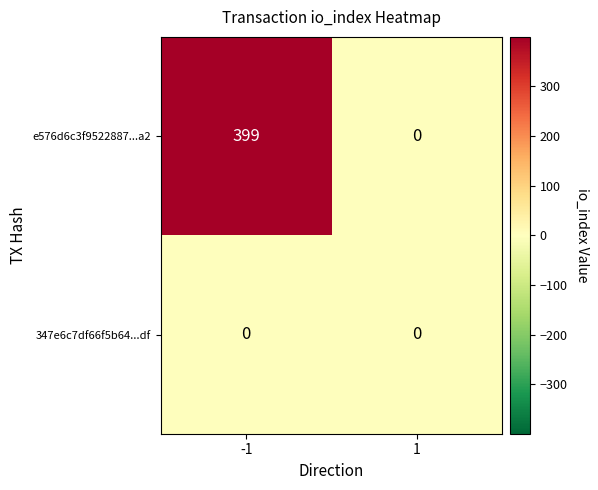

True or false: 347e6c7df66f5b64...df has a value of 0 at -1.

True